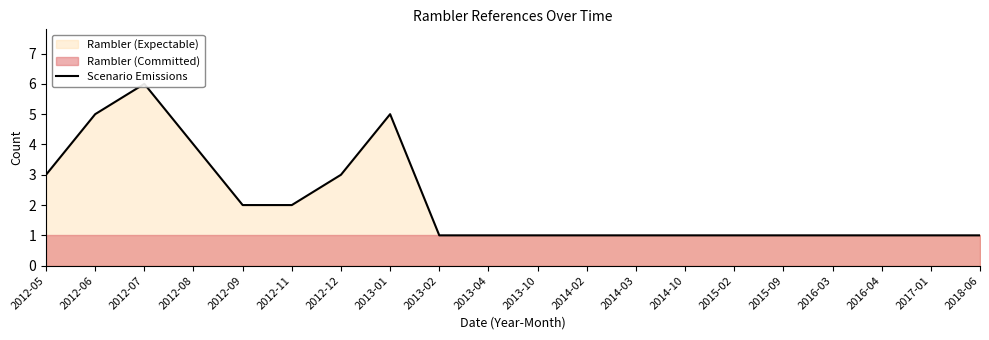

Which category has the highest value across all series?

2012-07